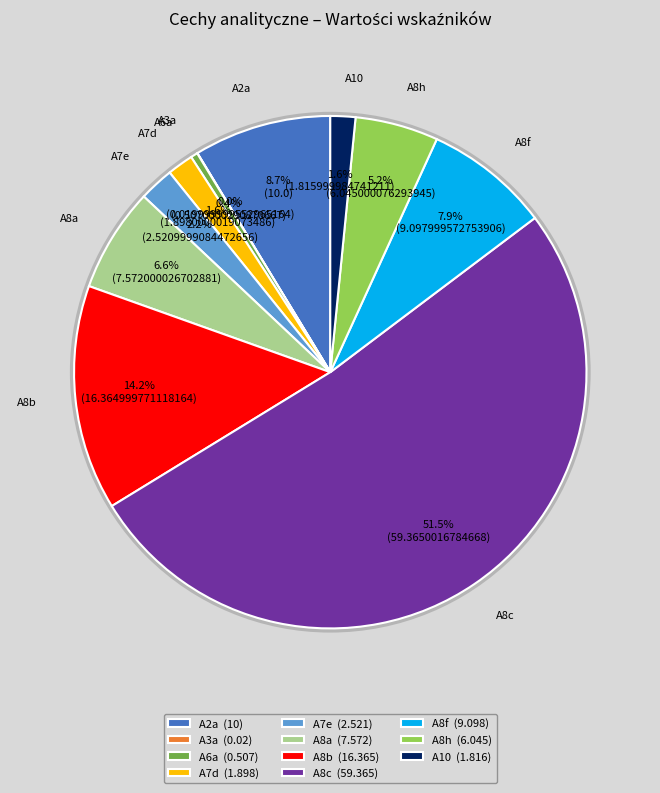

Between A8f (9.098) and A8a (7.572), which is larger?

A8f (9.098)